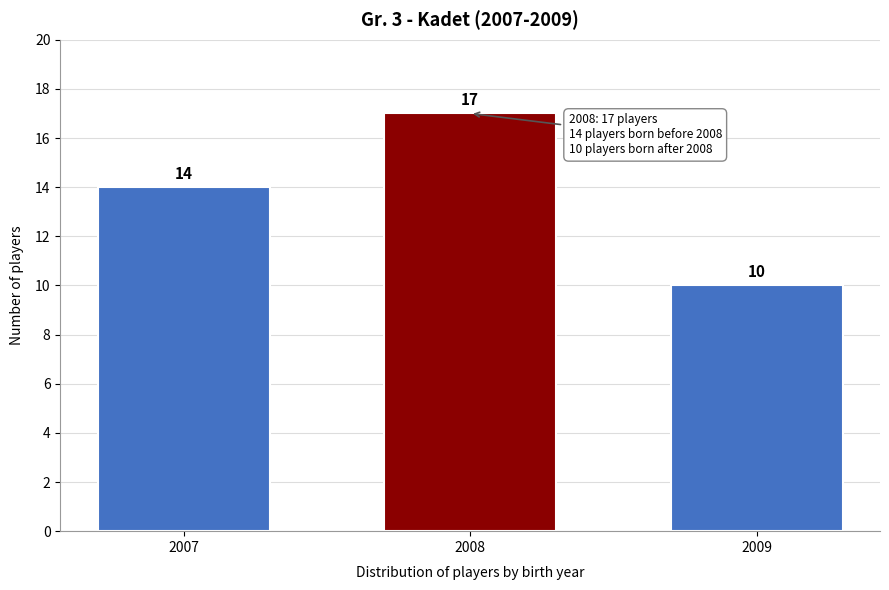

Reading right to left, extract all data points from this chart.

10	17	14